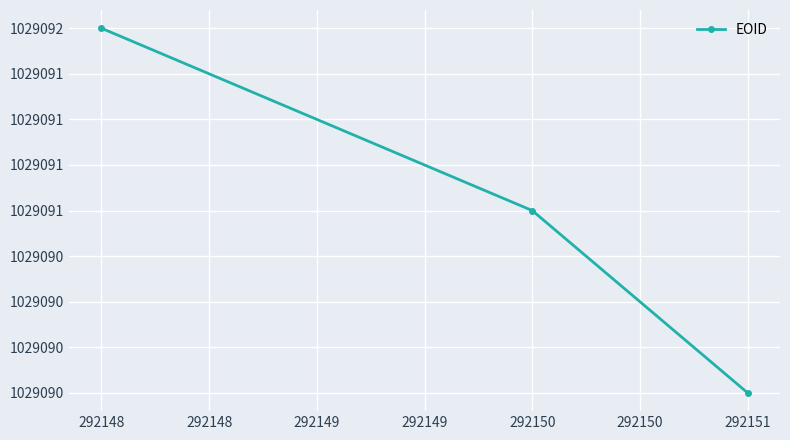

What is the difference between the maximum and minimum values?

2